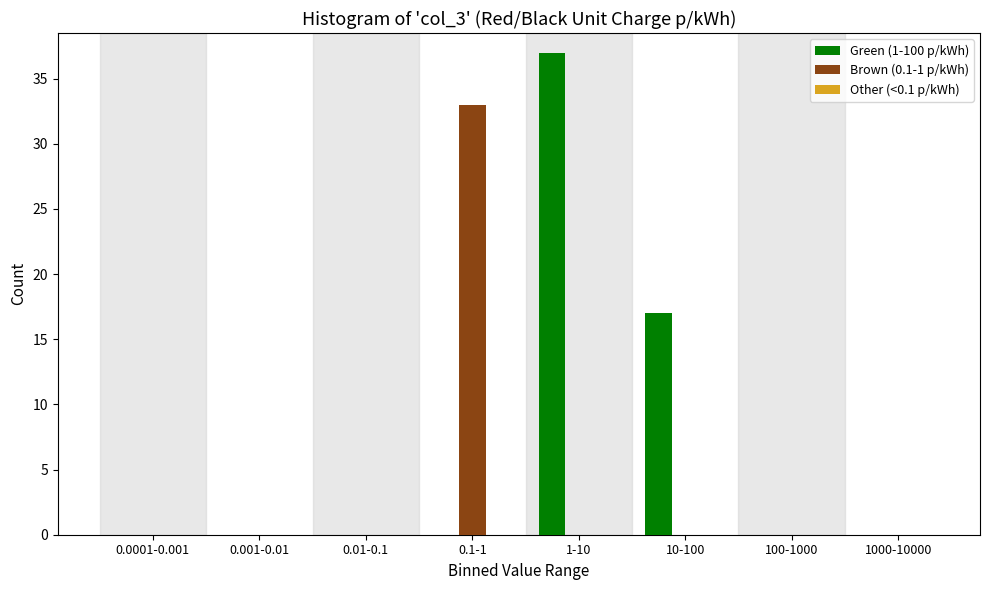

Which series changed the most between 1-10 and 10-100?

Green (1-100 p/kWh)